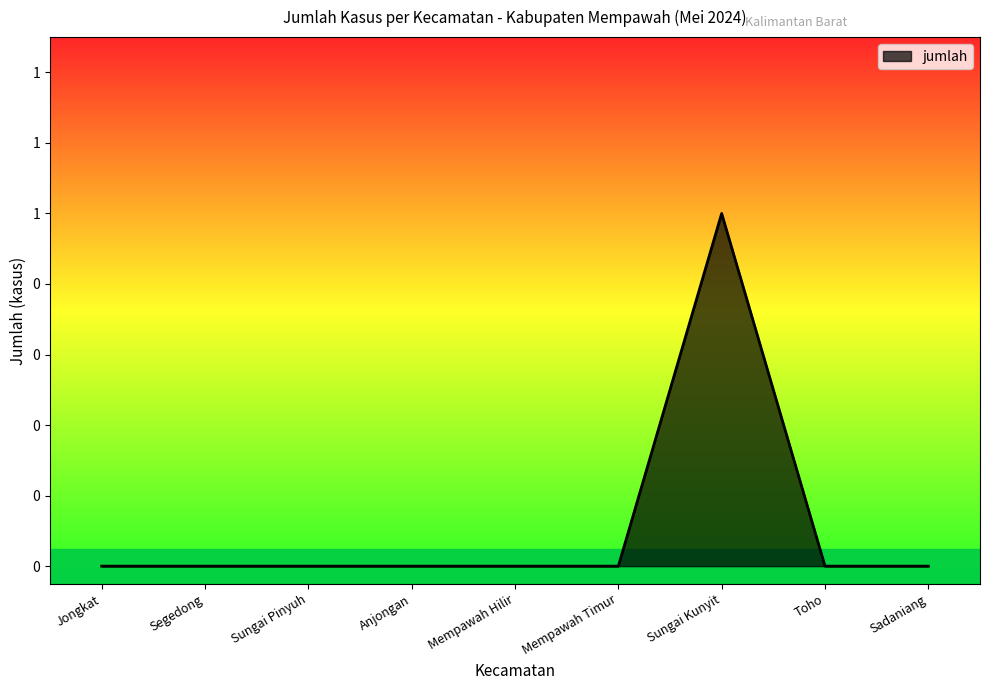

Does the chart have visible grid lines?

No